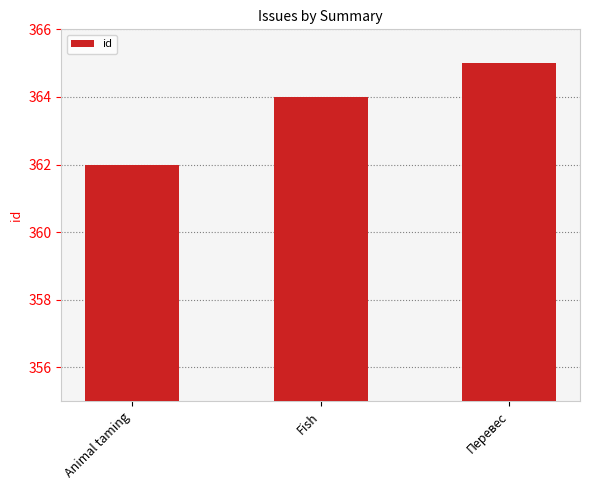

What is the value of the 2nd bar from the left?

364